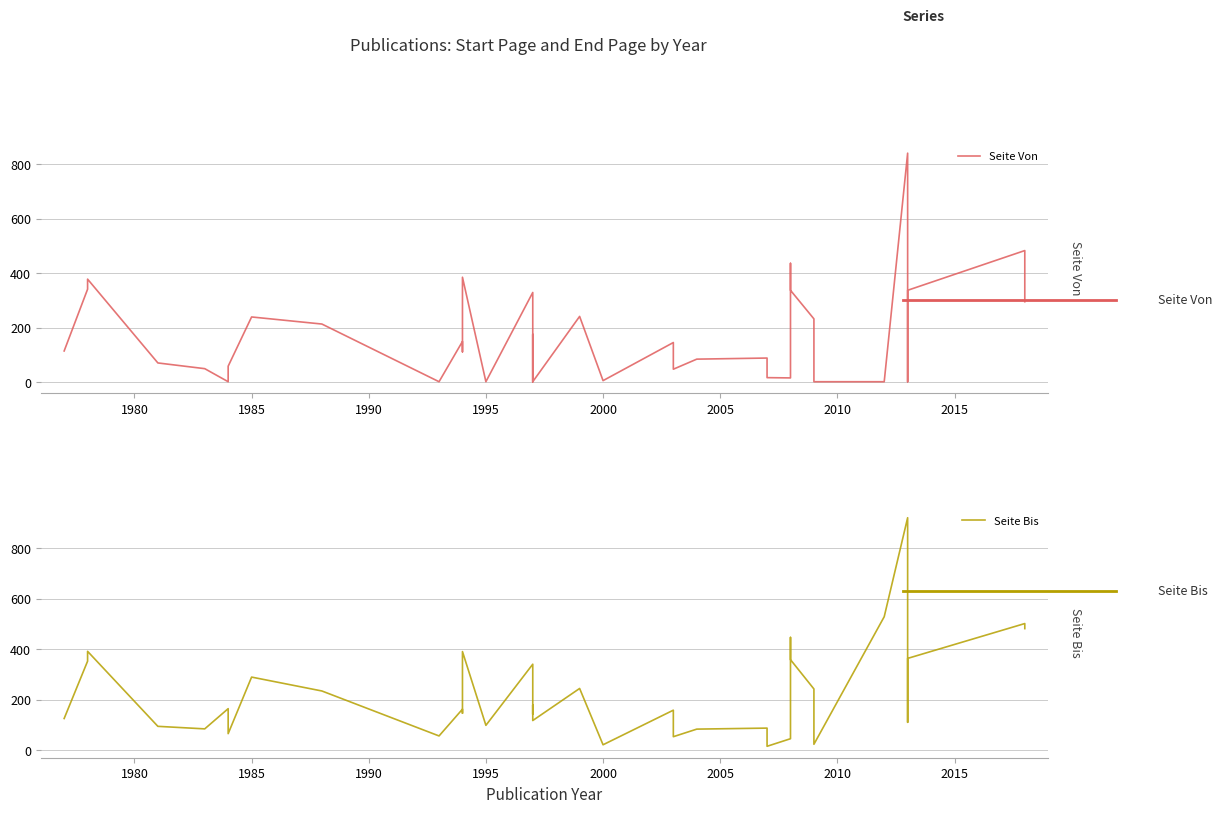

True or false: Seite Bis and Seite Von intersect in this chart.

False